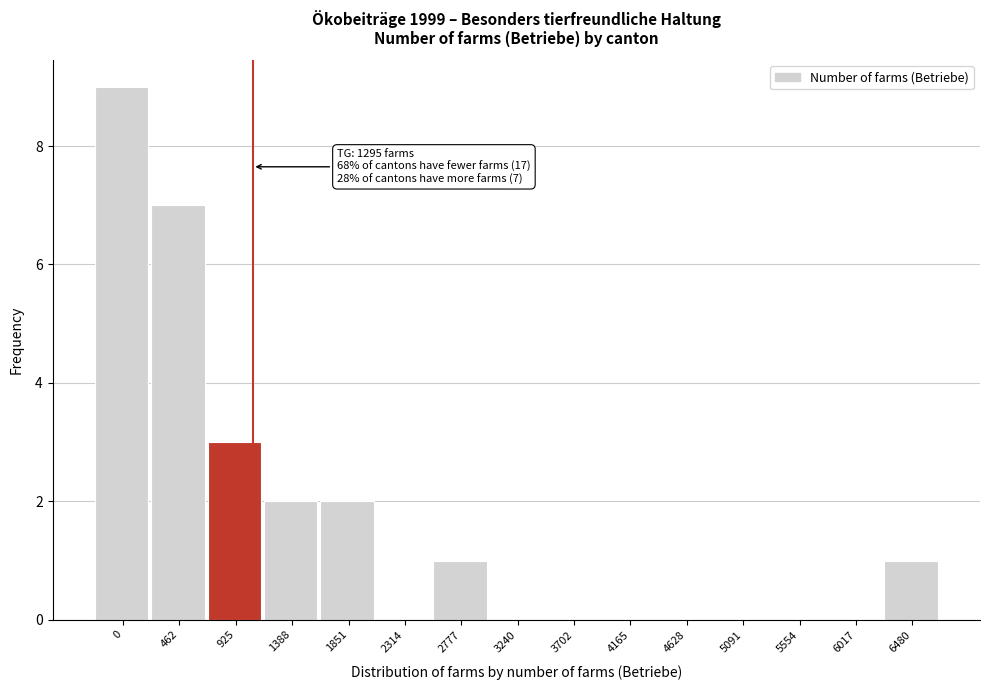

Reading left to right, list all the values displayed in this chart.

0=9	462=7	925=3	1388=2	1851=2	2314=0	2777=1	3240=0	3702=0	4165=0	4628=0	5091=0	5554=0	6017=0	6480=1